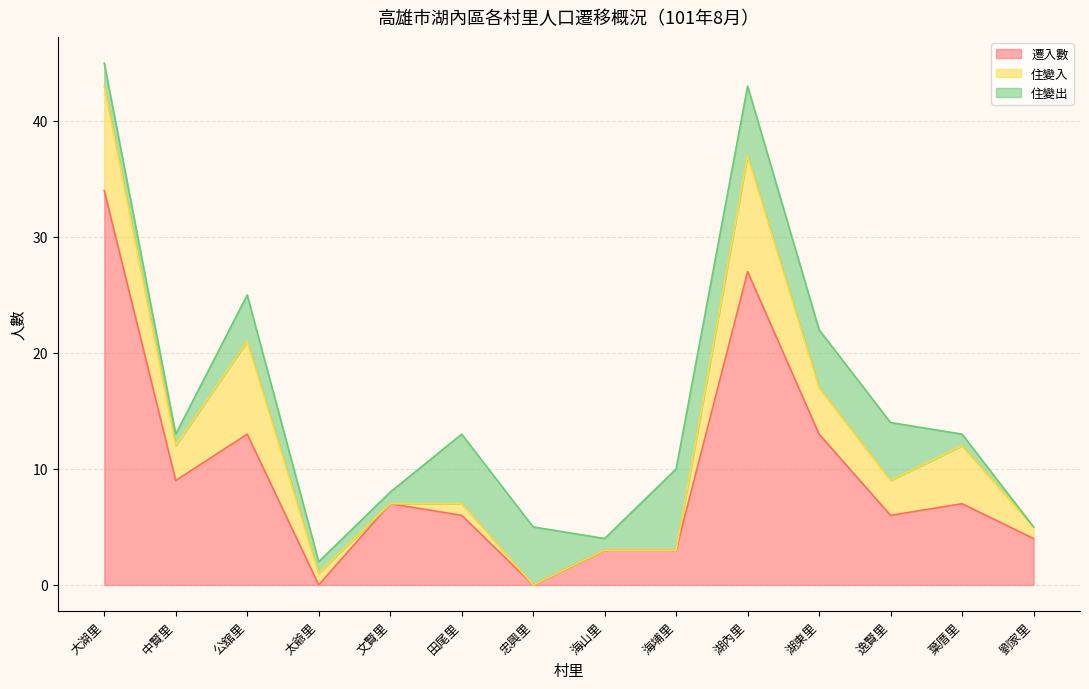

Between 湖內里 and 公舘里, which is larger?

湖內里